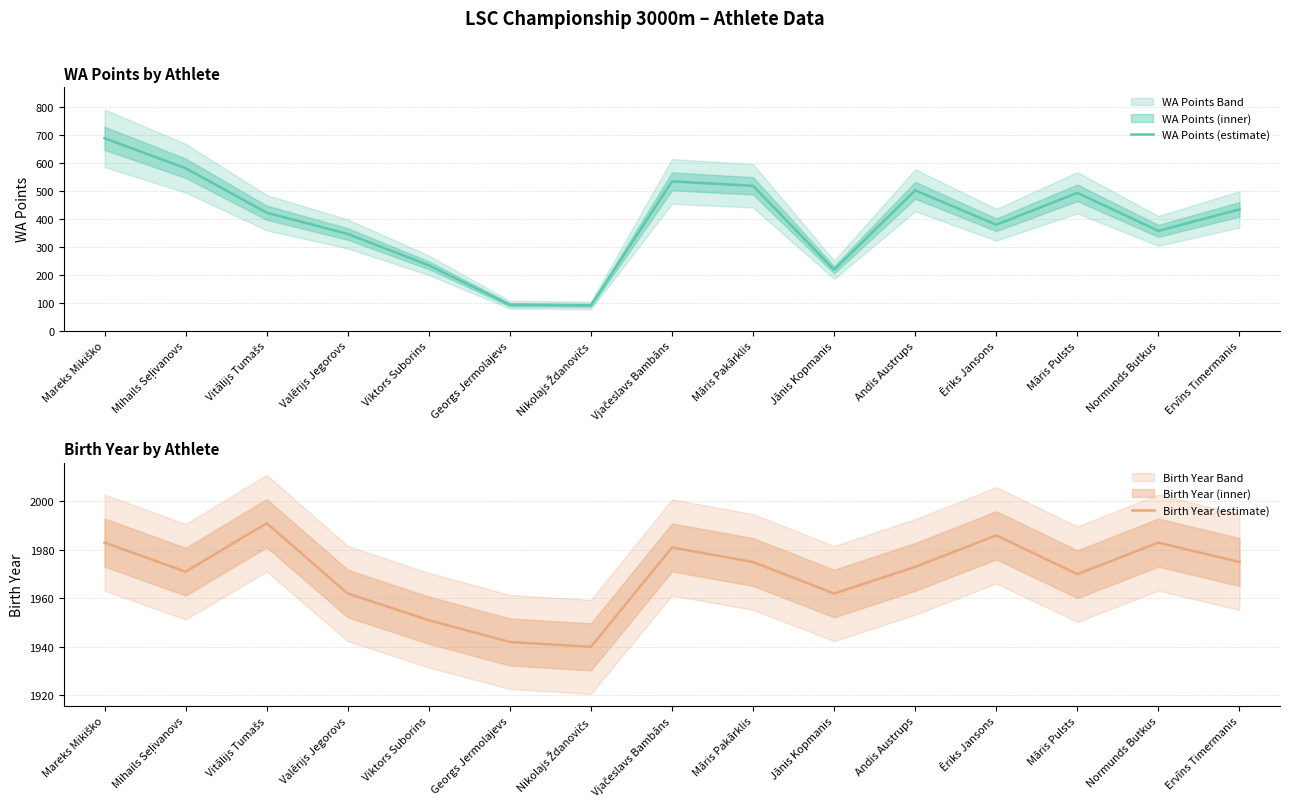

Which series has the largest total across all categories?

Birth Year (estimate)